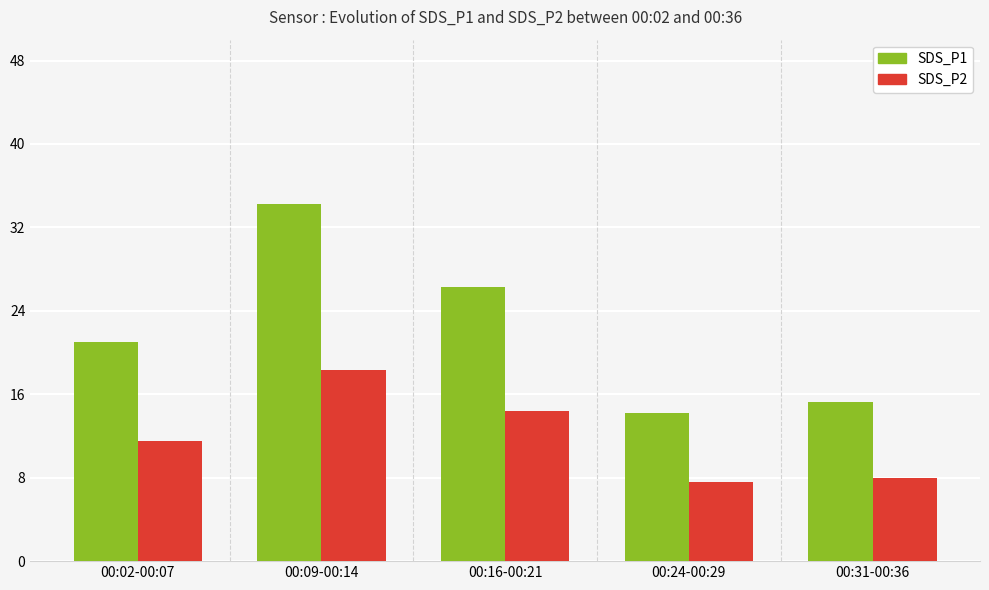

Reading left to right, list all the values displayed in this chart.

SDS_P1: 00:02-00:07=21.0	00:09-00:14=34.2	00:16-00:21=26.3	00:24-00:29=14.2	00:31-00:36=15.2
SDS_P2: 00:02-00:07=11.5	00:09-00:14=18.3	00:16-00:21=14.4	00:24-00:29=7.6	00:31-00:36=7.9